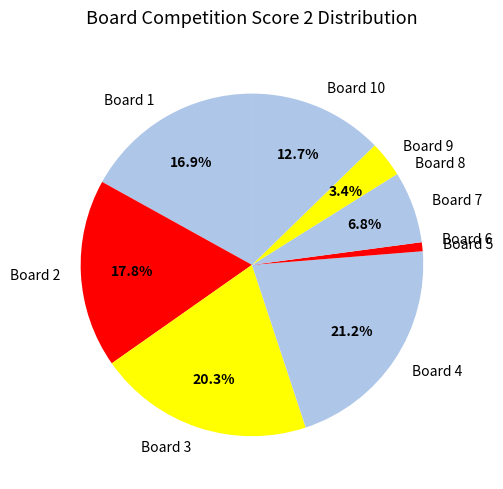

Does any single category account for the majority?

No